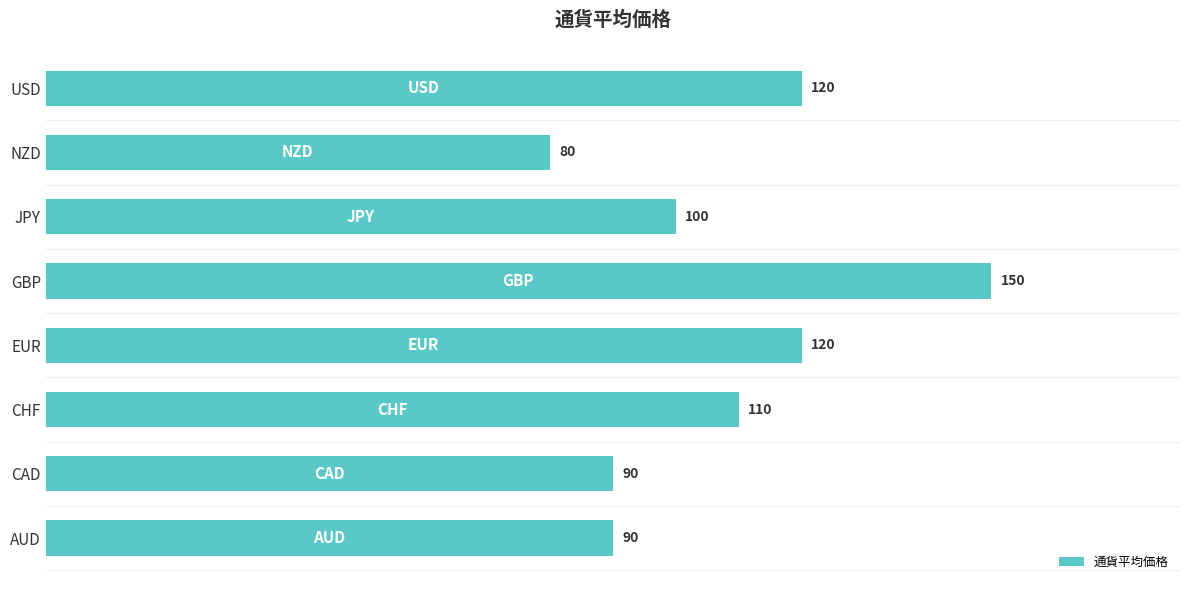

Which category has the highest value across all series?

GBP